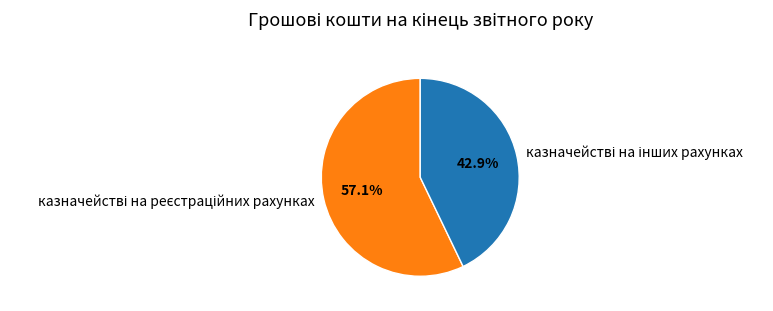

Is there a majority slice in this chart?

Yes